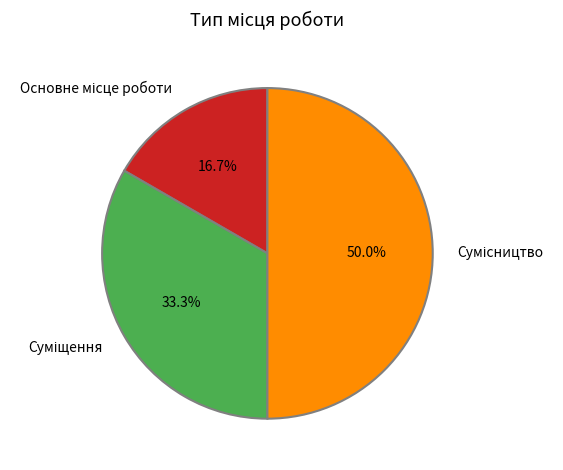

How many slices are in this pie chart?

3